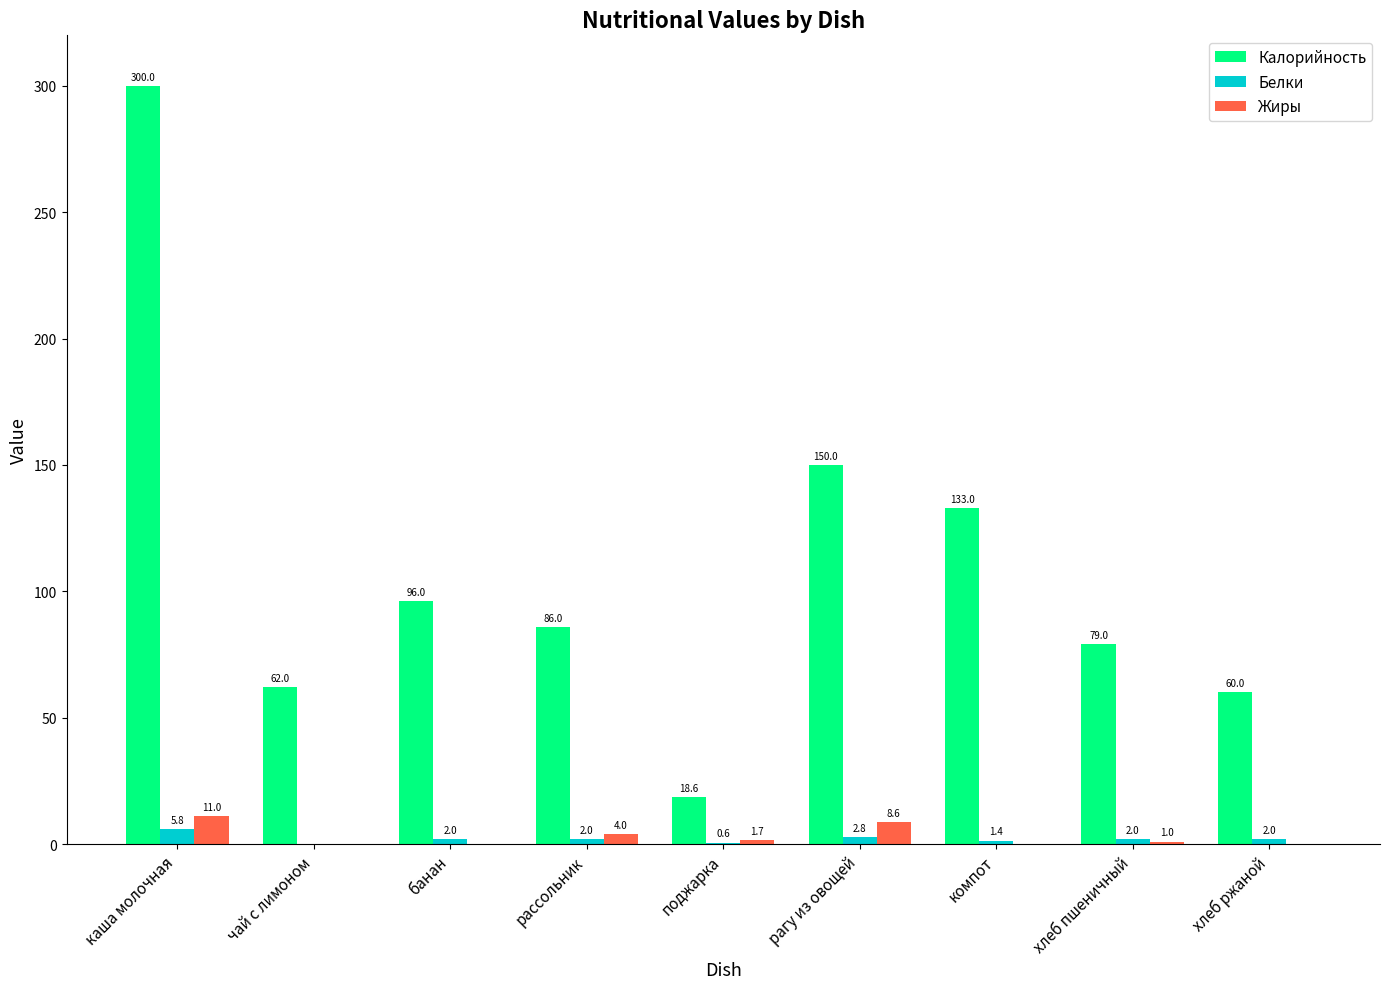

Reading left to right, transcribe all the data shown in this chart.

Калорийность: каша молочная=300.0	чай с лимоном=62.0	банан=96.0	рассольник=86.0	поджарка=18.6	рагу из овощей=150.0	компот=133.0	хлеб пшеничный=79.0	хлеб ржаной=60.0
Белки: каша молочная=5.8	чай с лимоном=0.0	банан=2.0	рассольник=2.0	поджарка=0.6	рагу из овощей=2.8	компот=1.4	хлеб пшеничный=2.0	хлеб ржаной=2.0
Жиры: каша молочная=11.0	чай с лимоном=0.0	банан=0.0	рассольник=4.0	поджарка=1.7	рагу из овощей=8.6	компот=0.0	хлеб пшеничный=1.0	хлеб ржаной=0.0